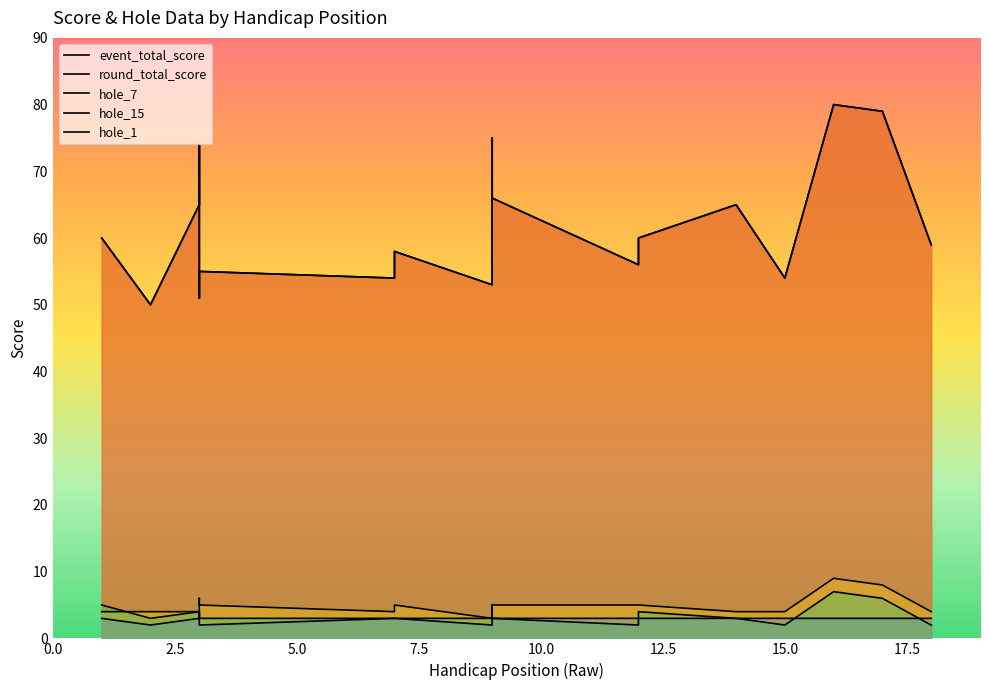

List the series in order of their peak value, lowest first.

hole_1, hole_15, hole_7, event_total_score, round_total_score